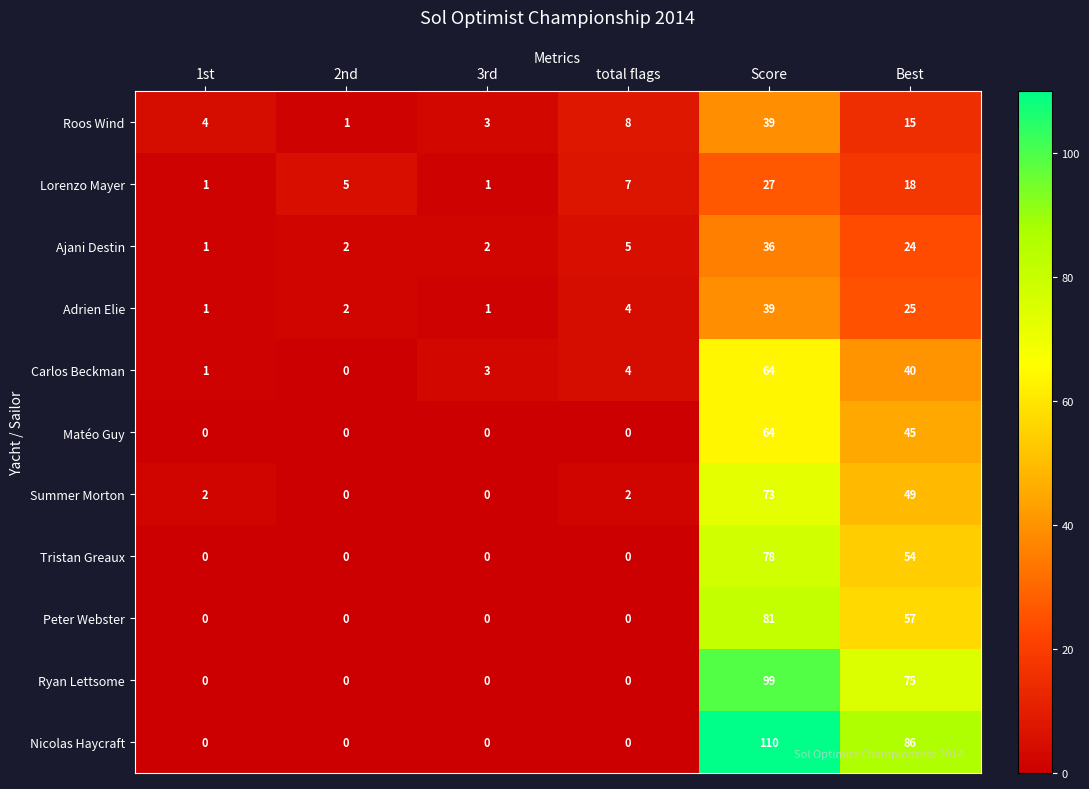

What is the total value across all series at 2nd?

10